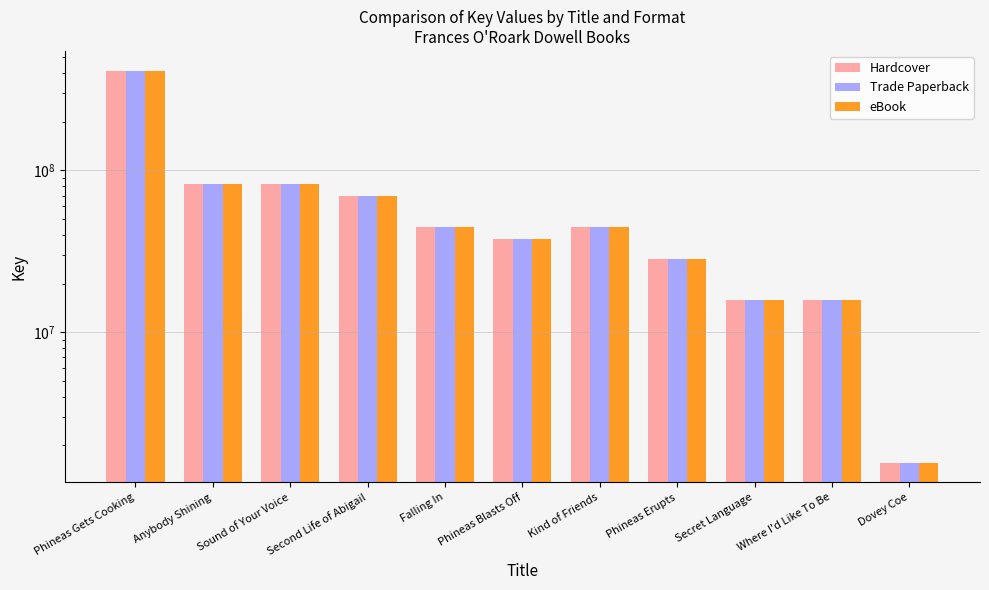

What is the greatest value displayed?

414217732